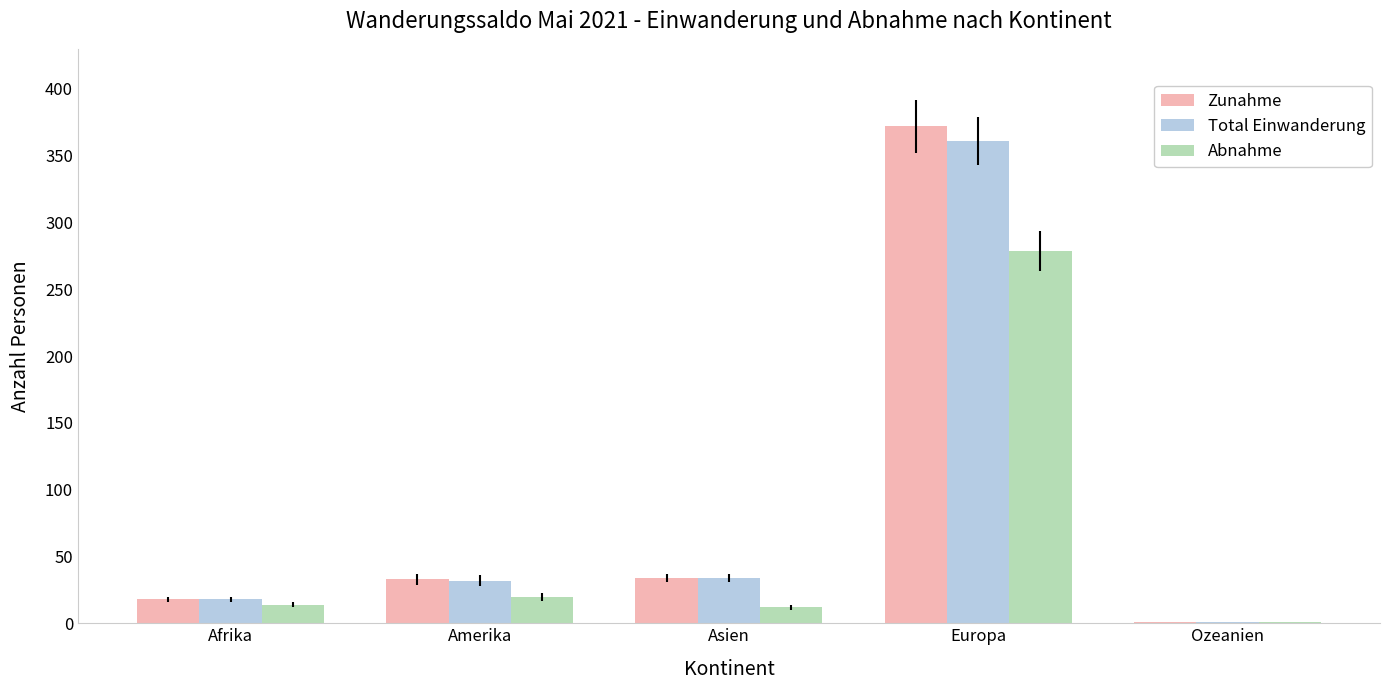

The value of Total Einwanderung at Europa is 571. True or false?

False